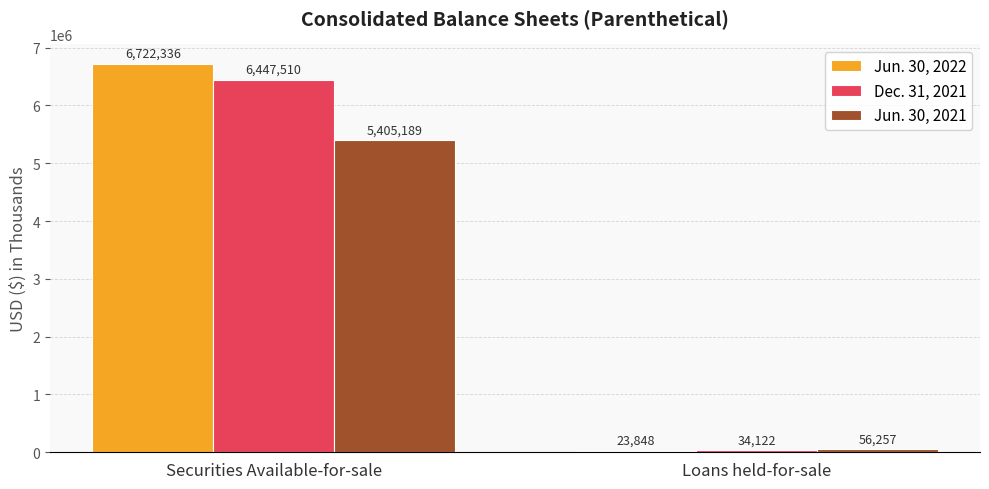

Reading right to left, transcribe all the data shown in this chart.

Jun. 30, 2022: 23848	6722336
Dec. 31, 2021: 34122	6447510
Jun. 30, 2021: 56257	5405189